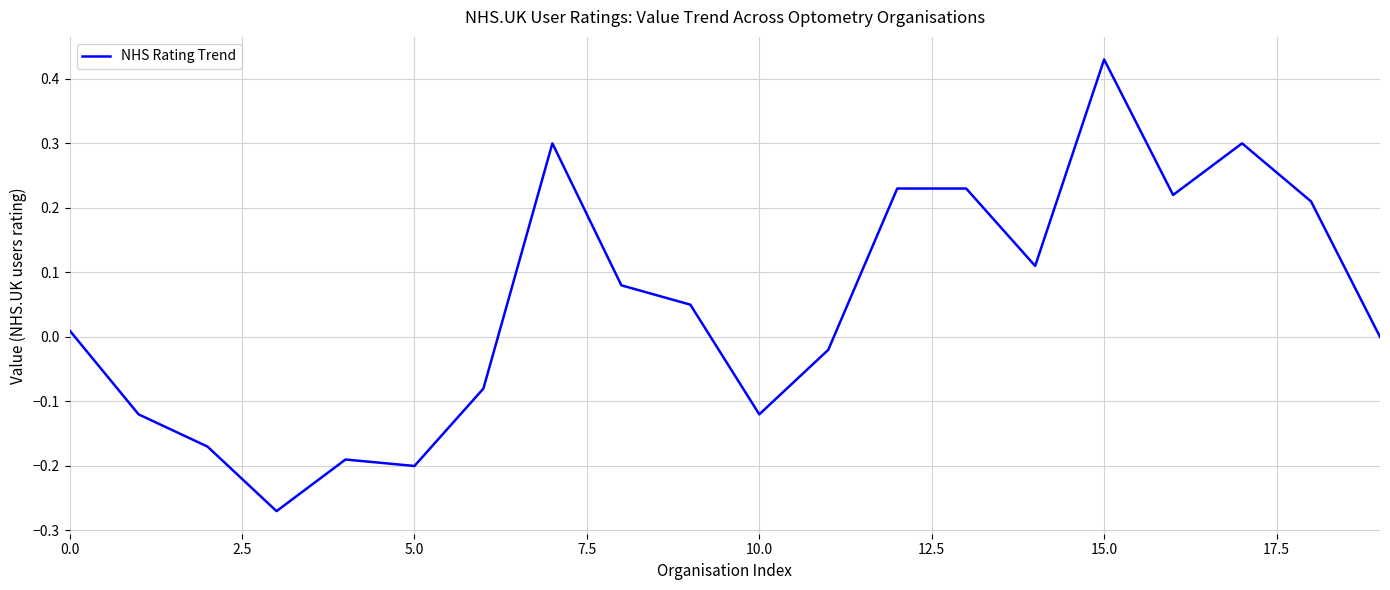

How many lines are shown in the chart?

1